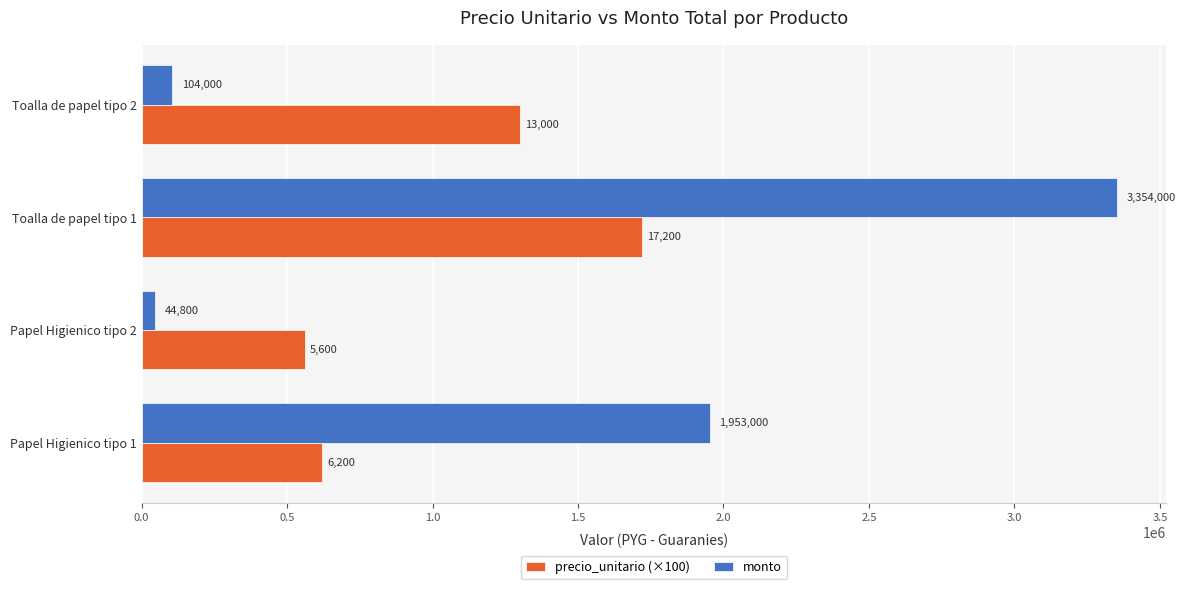

Where is monto nearest to the value 1699400?

Papel Higienico tipo 1